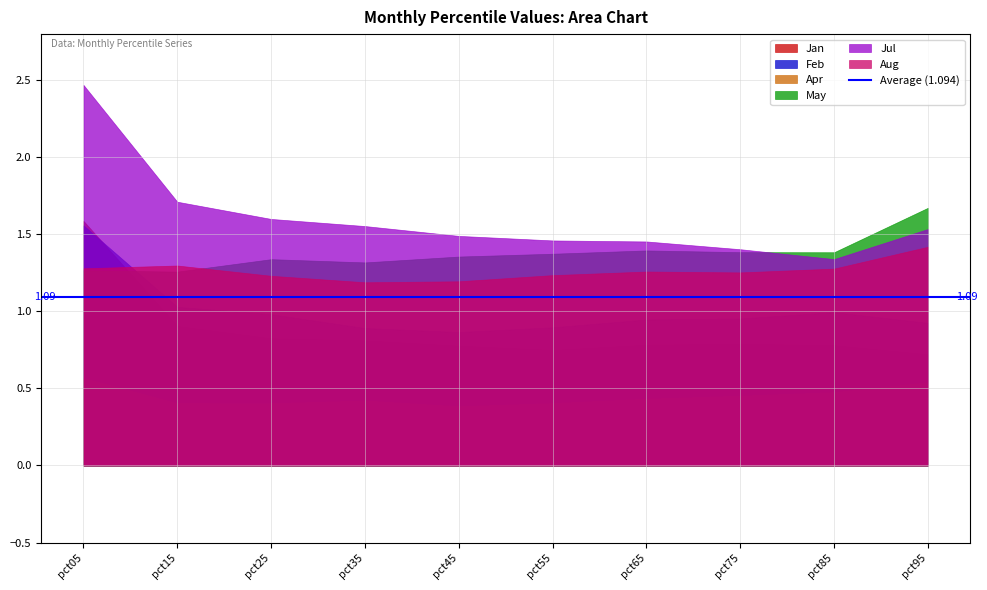

At which category is the sum across all series the highest?

pct05